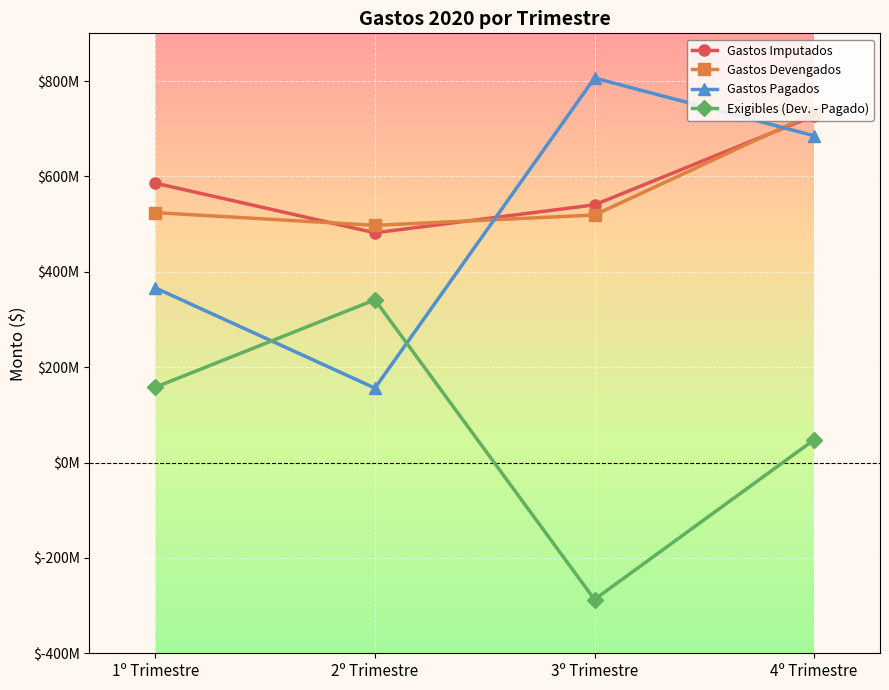

What is the minimum value shown in the chart?

-287235805.2